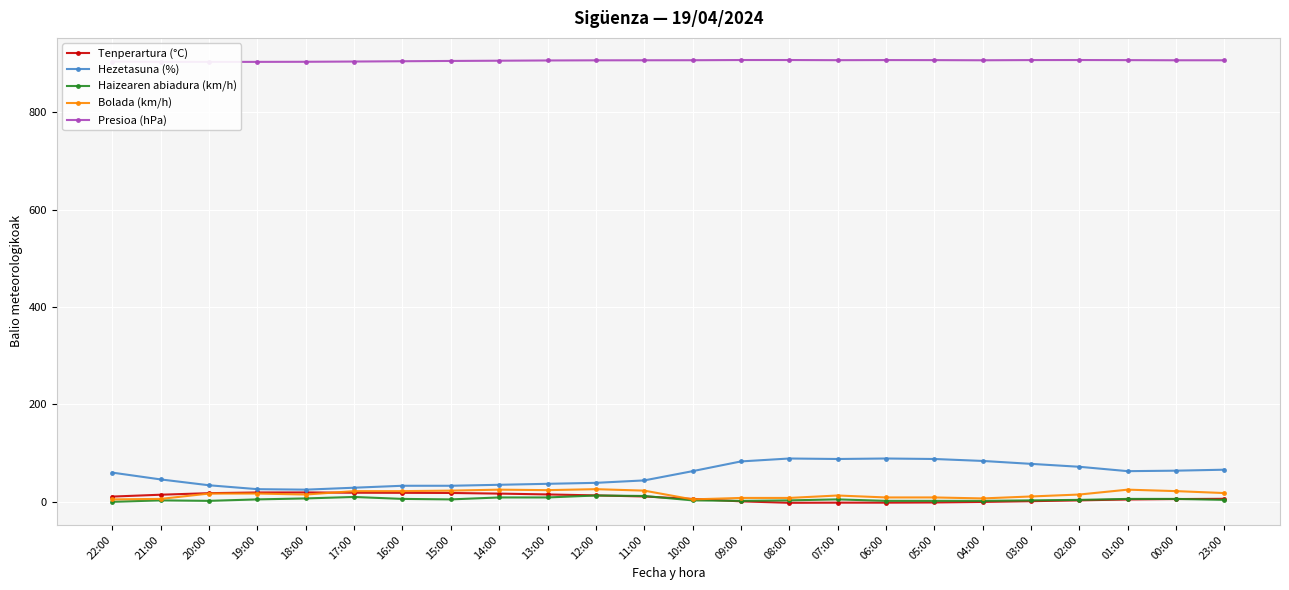

True or false: Haizearen abiadura (km/h) has more than 2 interior local peaks.

True